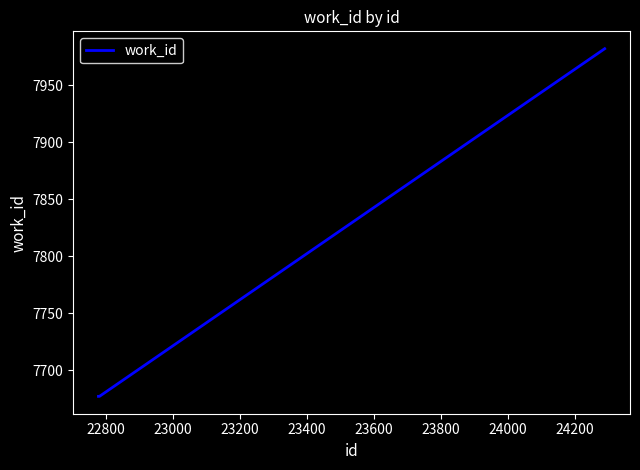

What is the sum of all values?

38690